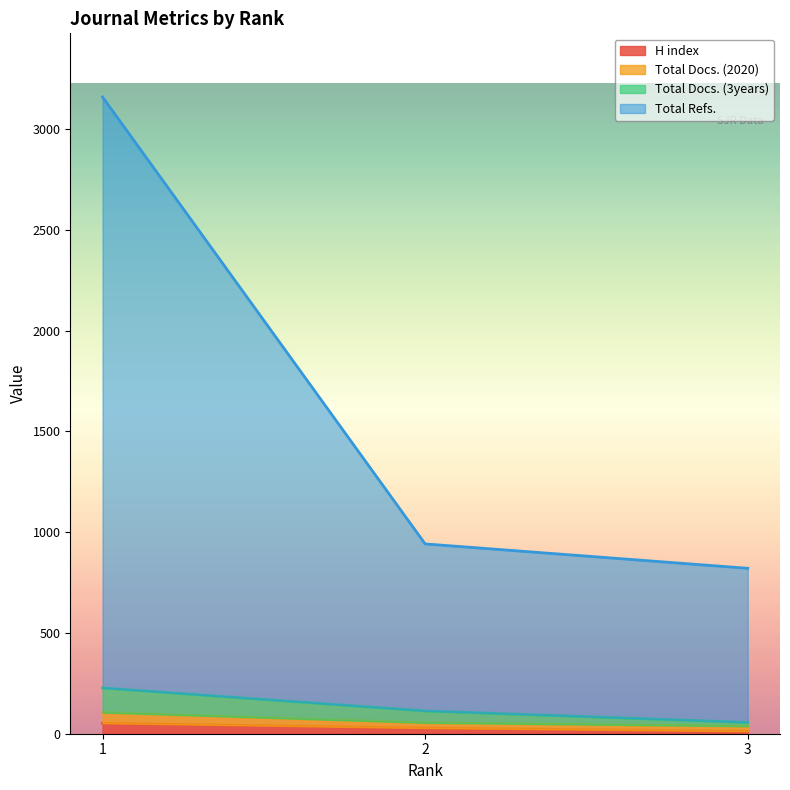

Which category has the lowest value in the Total Docs. (2020) series?

3